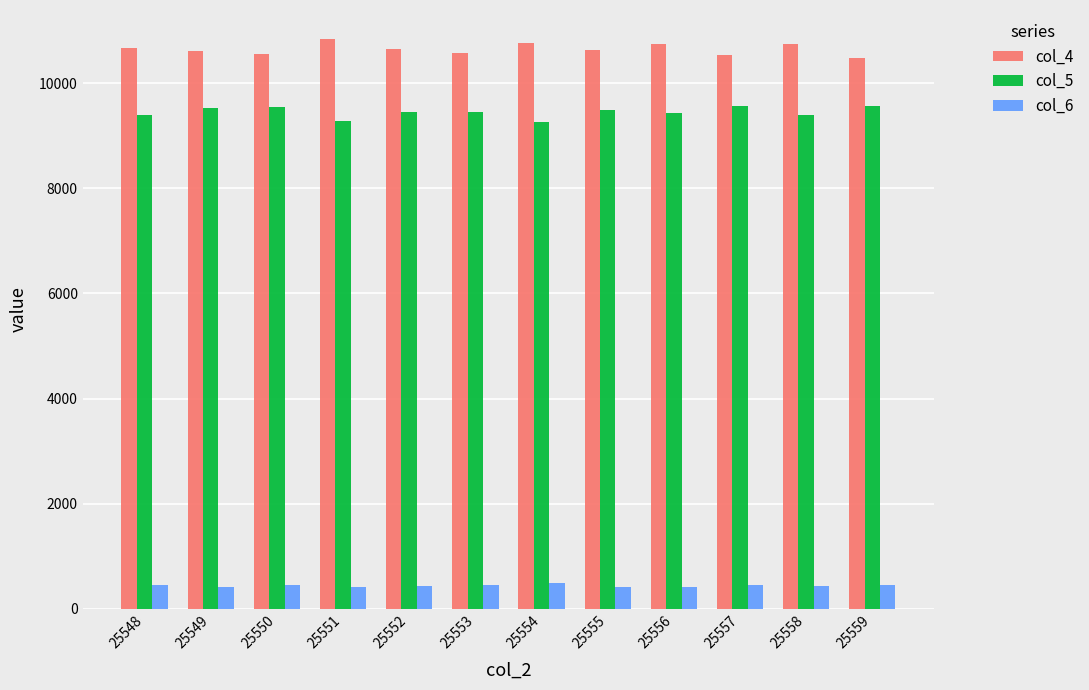

What is the value of the col_5 bar at the 12th from the left?

9573